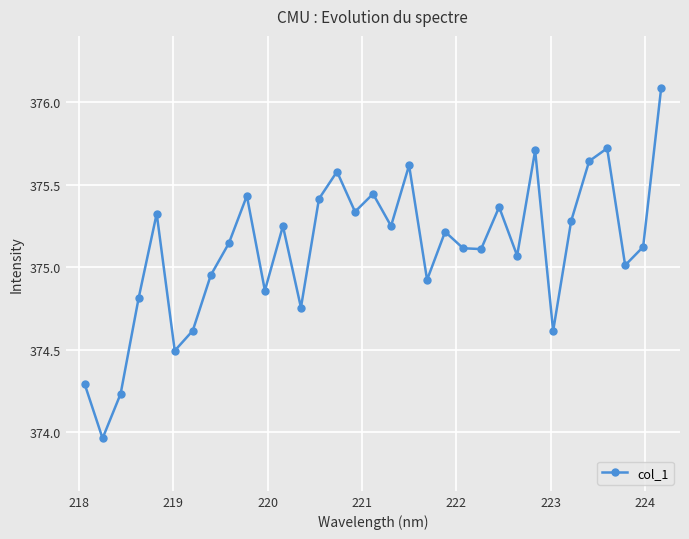

Is this an area chart (filled region under the line)?

No